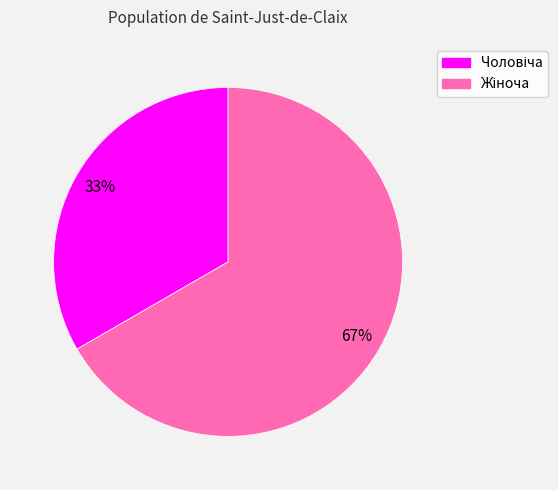

To the nearest percent, what is the average slice percentage?

50%